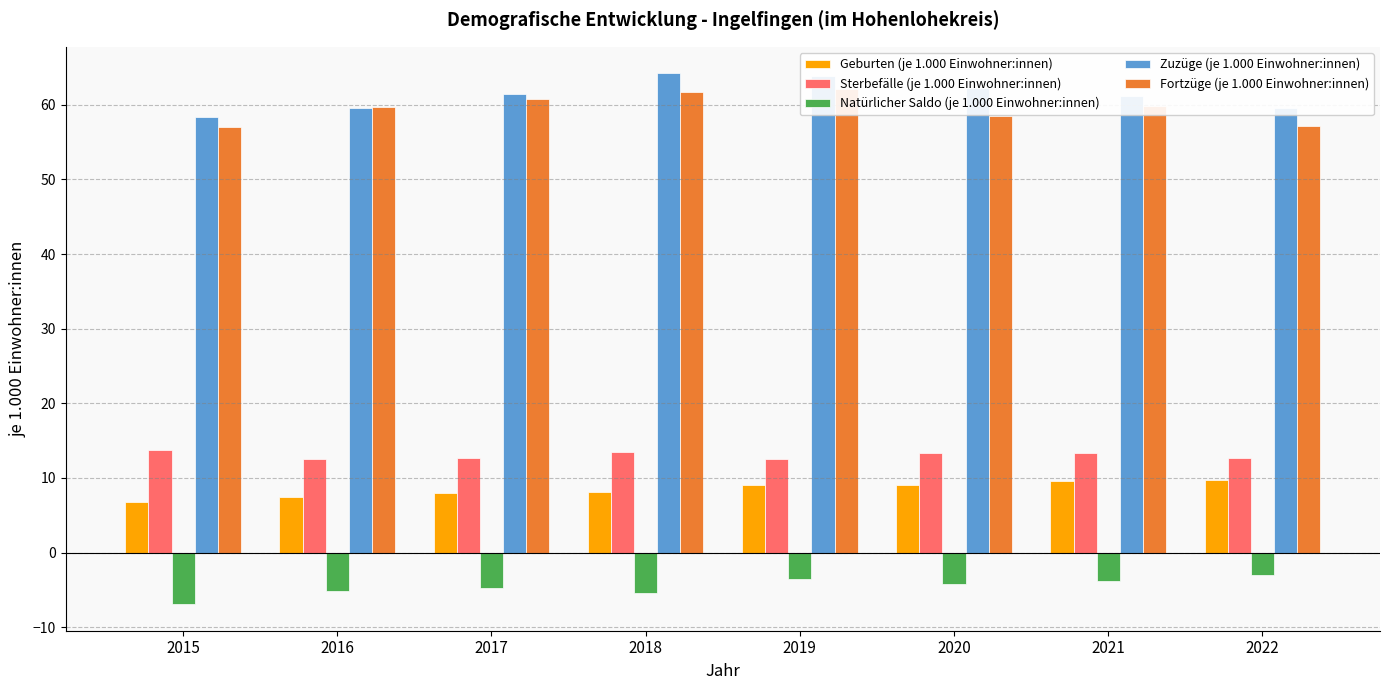

Reading left to right, extract all data points from this chart.

Geburten (je 1.000 Einwohner:innen): 2015=6.8	2016=7.4	2017=8.0	2018=8.1	2019=9.1	2020=9.0	2021=9.6	2022=9.7
Sterbefälle (je 1.000 Einwohner:innen): 2015=13.7	2016=12.6	2017=12.7	2018=13.5	2019=12.6	2020=13.3	2021=13.4	2022=12.7
Natürlicher Saldo (je 1.000 Einwohner:innen): 2015=-6.9	2016=-5.2	2017=-4.7	2018=-5.4	2019=-3.5	2020=-4.2	2021=-3.8	2022=-3.0
Zuzüge (je 1.000 Einwohner:innen): 2015=58.4	2016=59.5	2017=61.4	2018=64.2	2019=63.9	2020=62.2	2021=61.1	2022=59.6
Fortzüge (je 1.000 Einwohner:innen): 2015=57.0	2016=59.7	2017=60.7	2018=61.7	2019=62.1	2020=58.5	2021=59.8	2022=57.2